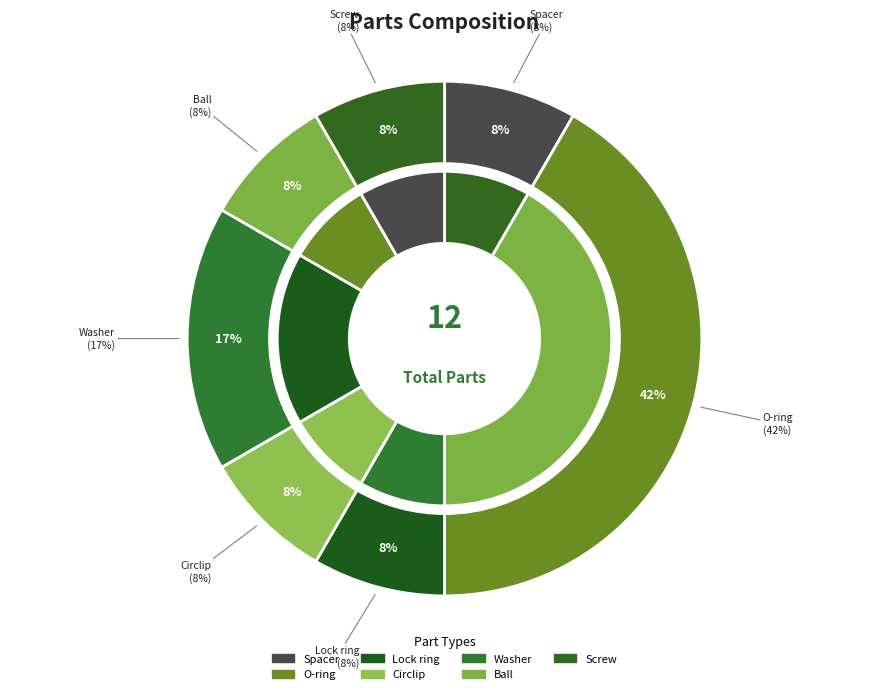

What is the largest slice in the pie chart?

O-ring